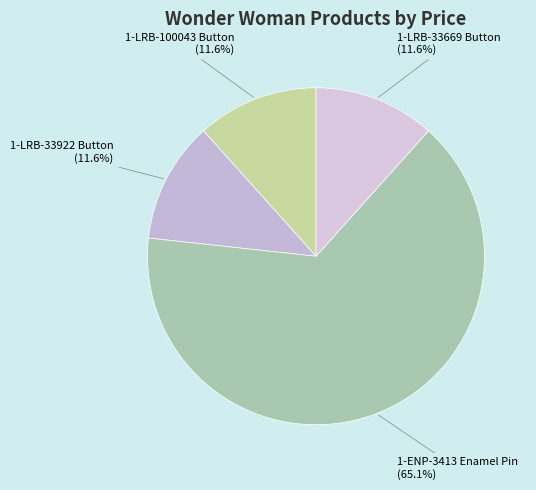

How many slices are in this pie chart?

4